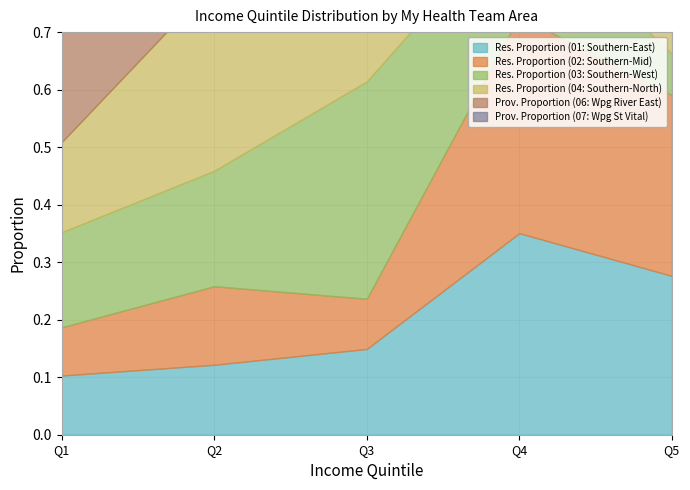

How many series are shown in this chart?

6